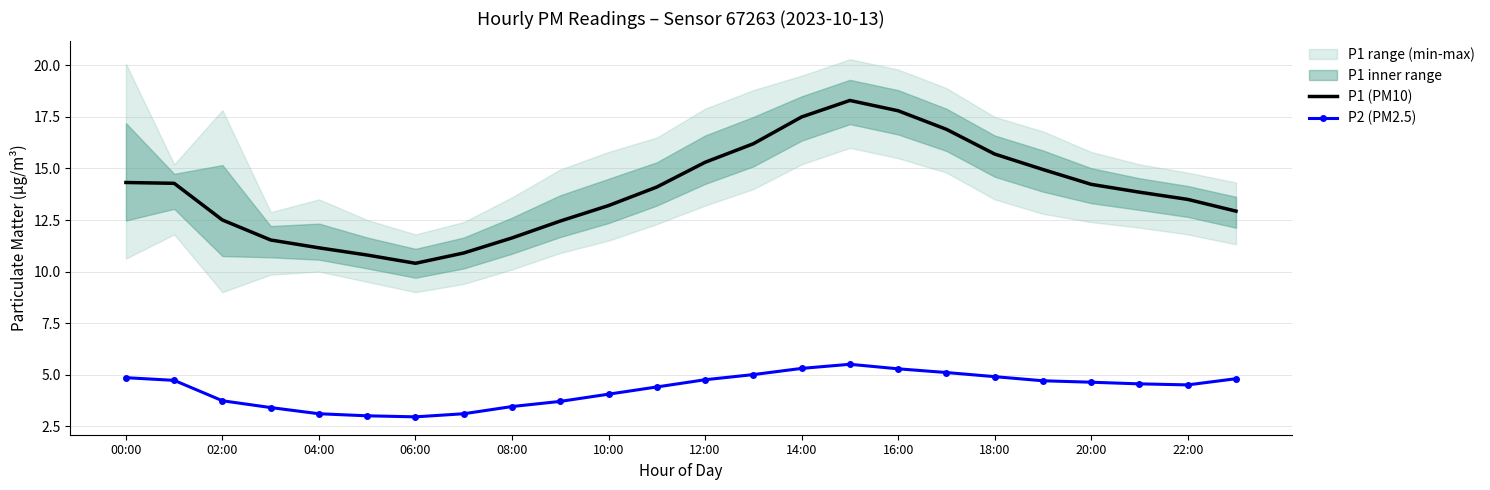

True or false: P2 (PM2.5) and P1 (PM10) cross at least once.

False